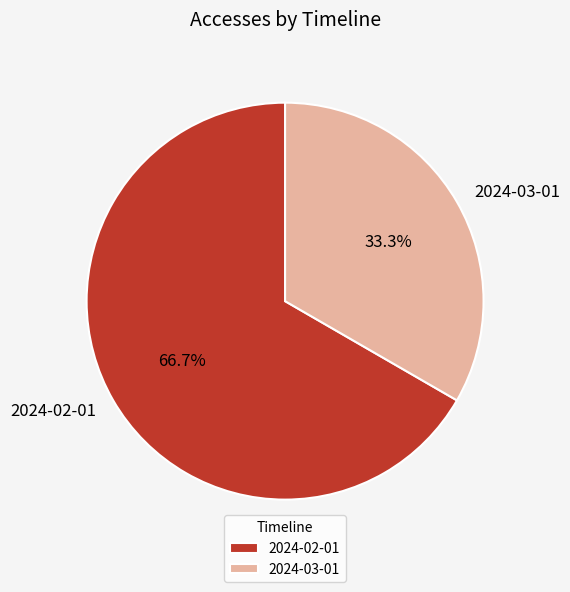

Which has a higher value, 2024-02-01 or 2024-03-01?

2024-02-01